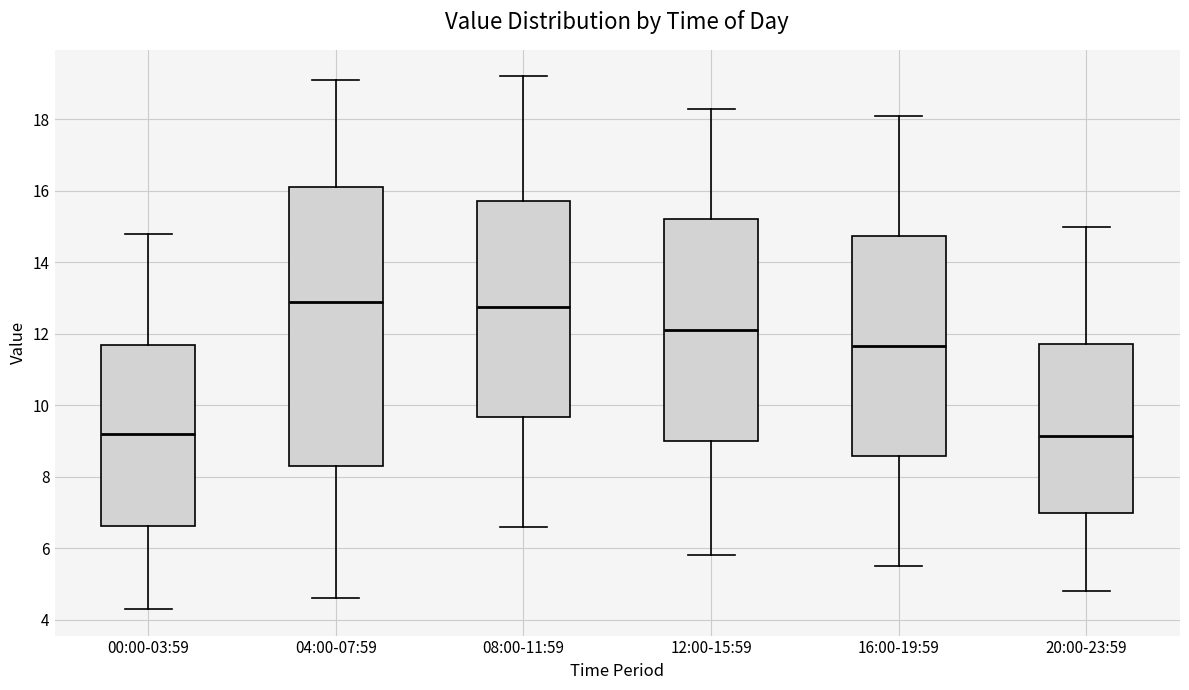

Which box is the tallest, from its lower edge to its upper edge?

04:00-07:59